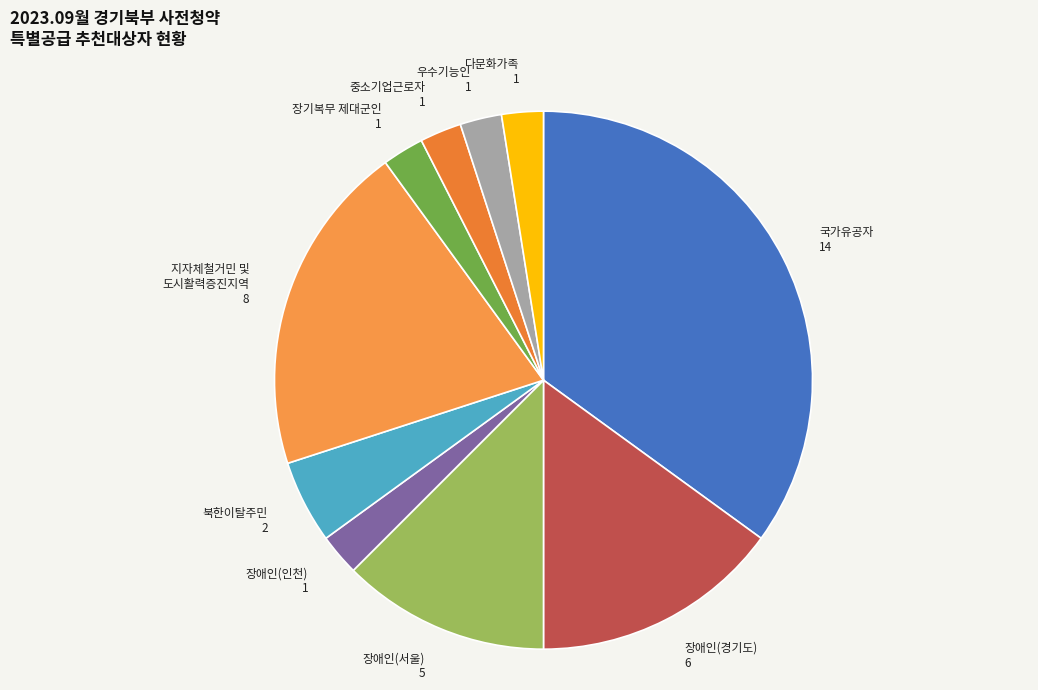

How many segments does this pie chart have?

10